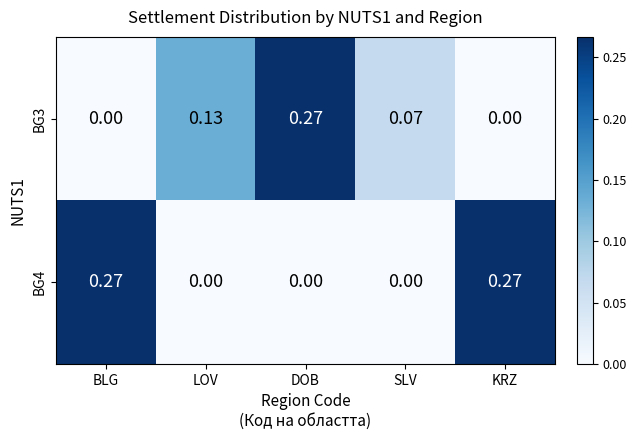

At SLV, list the series in order from largest to smallest.

BG3, BG4